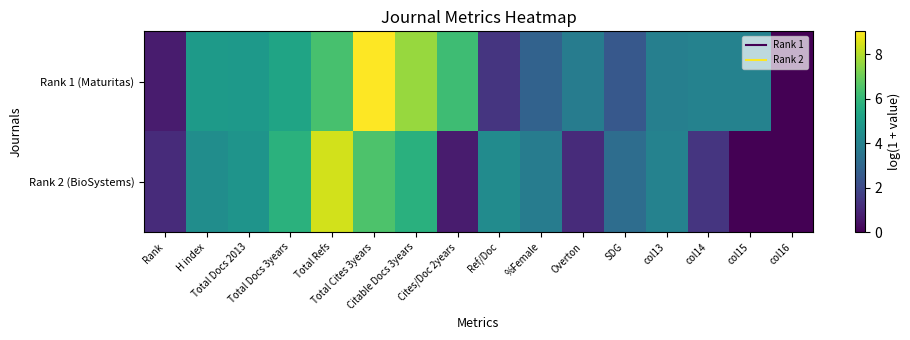

Between Cites/Doc 2years and col13, which series saw the biggest shift?

Rank 2 (BioSystems)